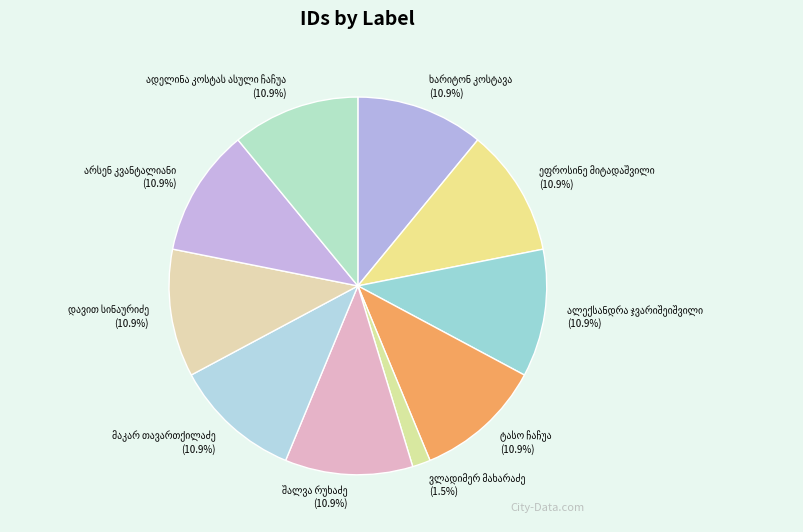

Is there any slice that represents more than half of the pie?

No